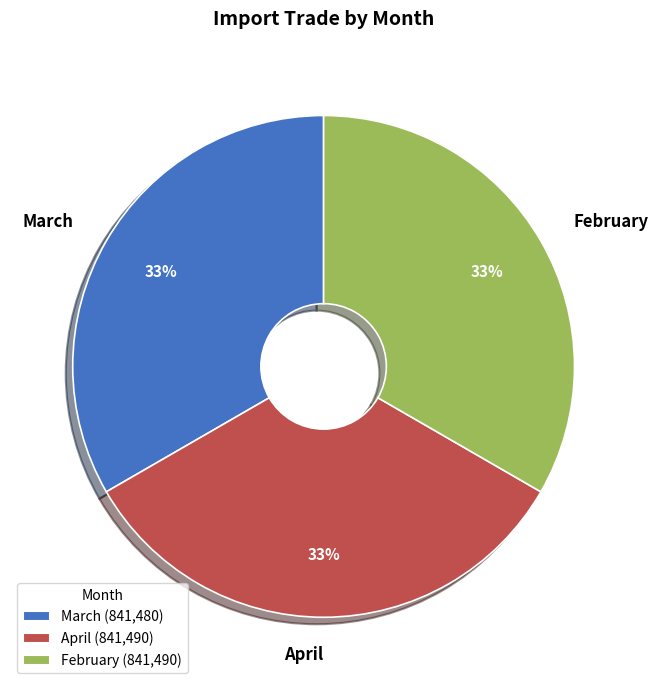

Is February the majority of the pie?

No